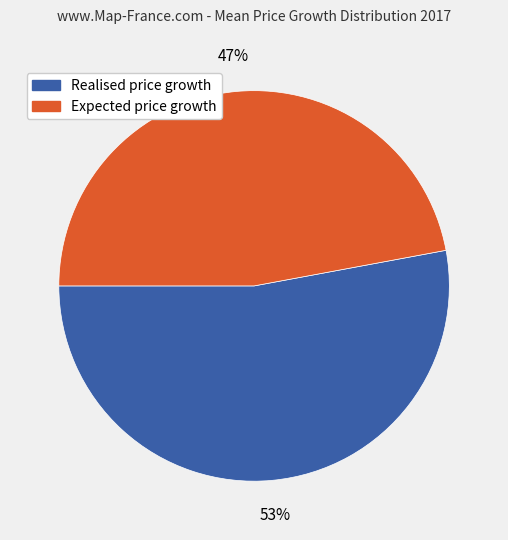

To the nearest percent, what is the difference between the largest and smallest slice percentages?

6%